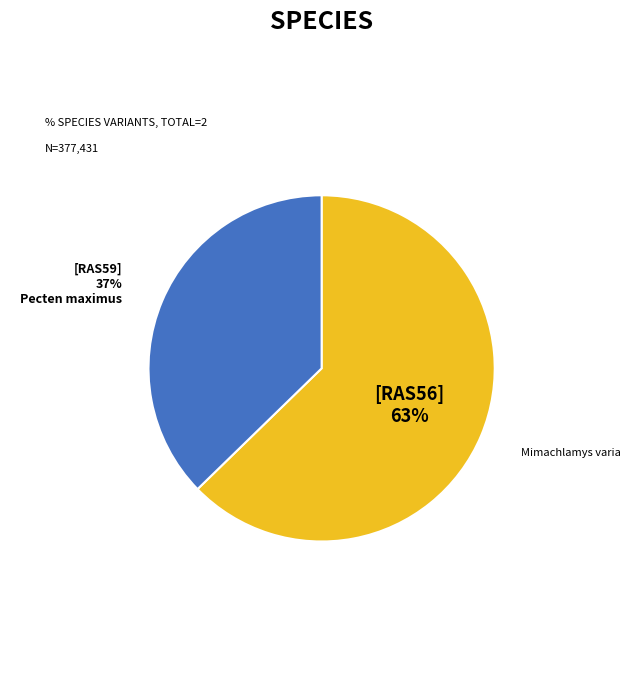

Count the number of slices in the pie.

2